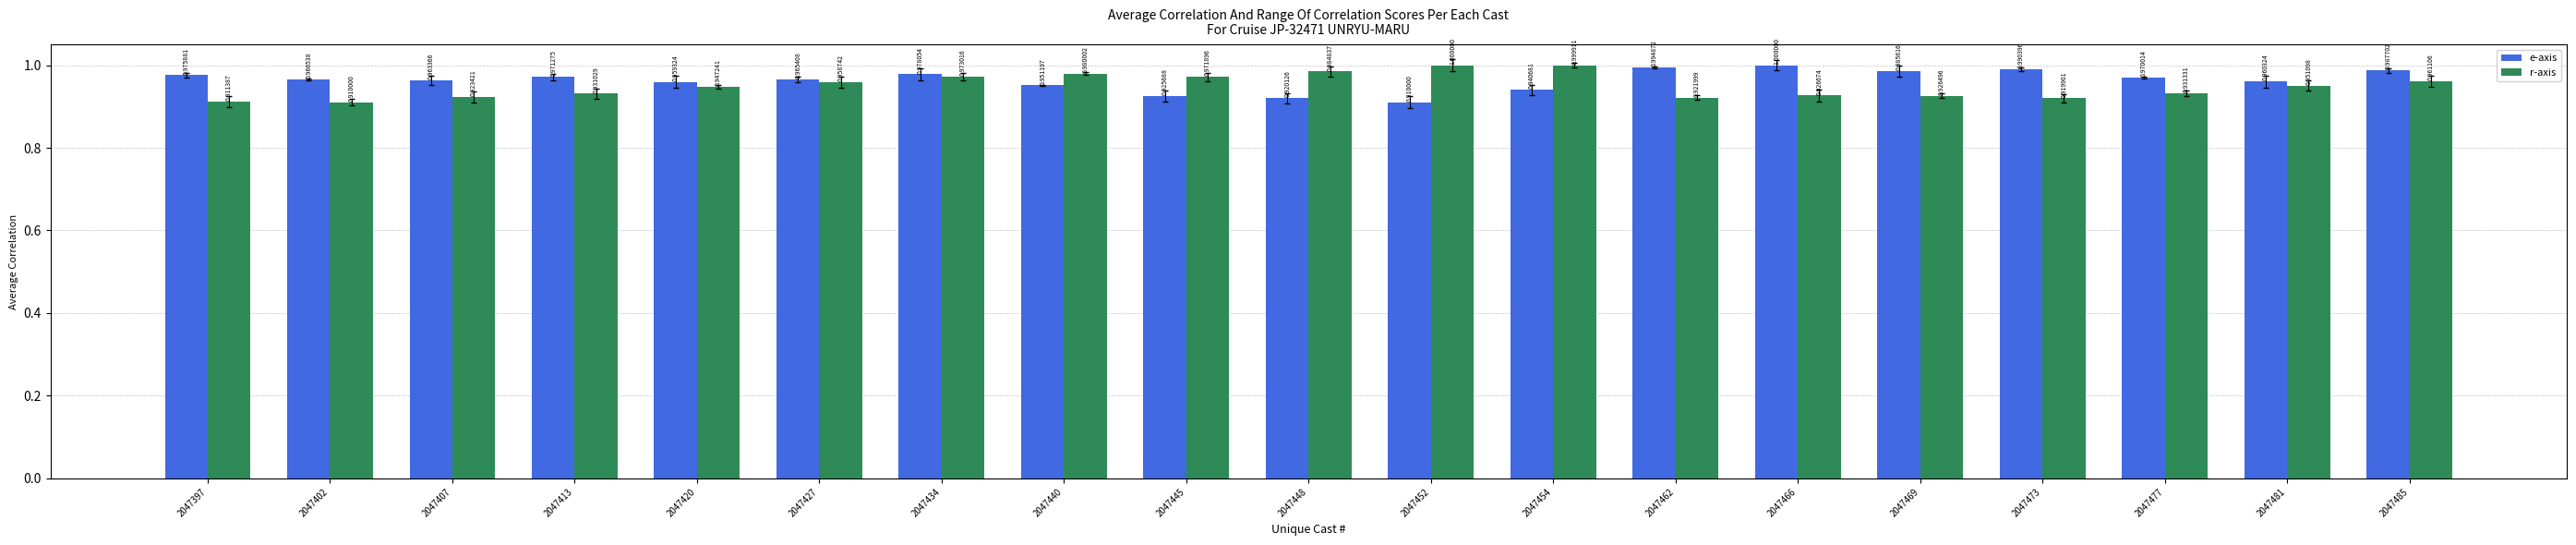

Which series has the widest spread of values?

e-axis